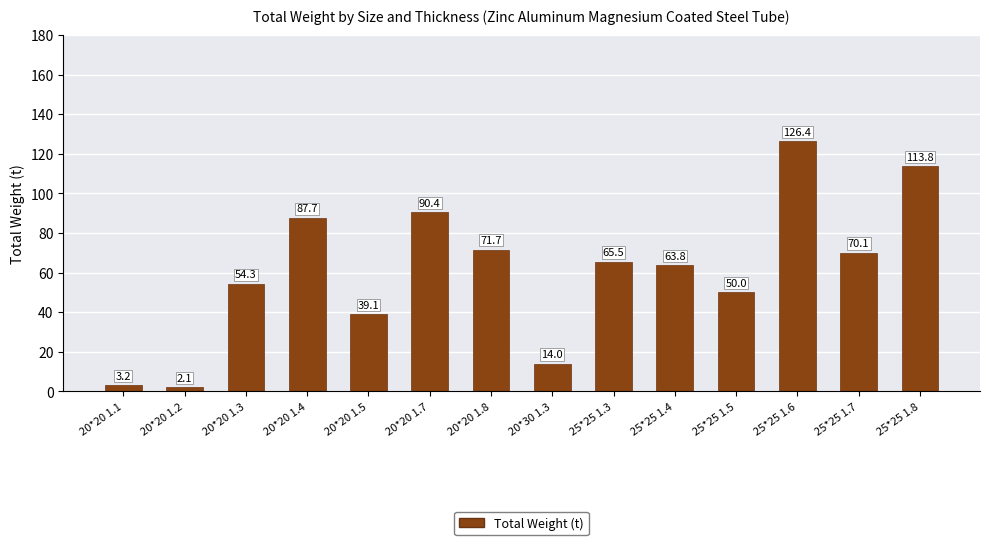

Reading left to right, extract all data points from this chart.

20*20 1.1=3.2	20*20 1.2=2.1	20*20 1.3=54.3	20*20 1.4=87.7	20*20 1.5=39.1	20*20 1.7=90.4	20*20 1.8=71.7	20*30 1.3=14.0	25*25 1.3=65.5	25*25 1.4=63.8	25*25 1.5=50.0	25*25 1.6=126.4	25*25 1.7=70.1	25*25 1.8=113.8